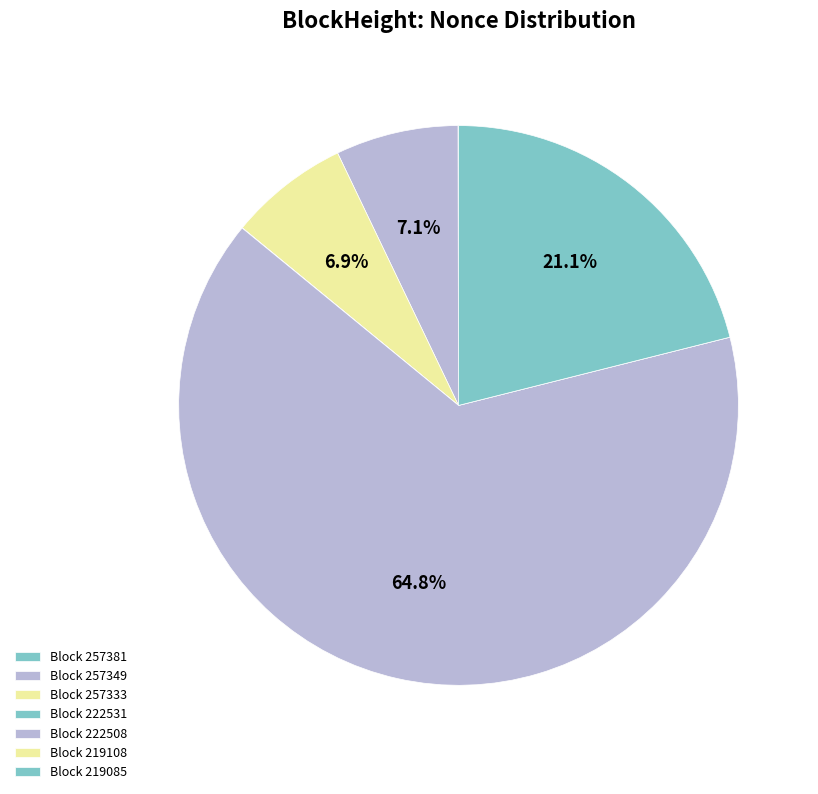

Does any single category account for the majority?

Yes